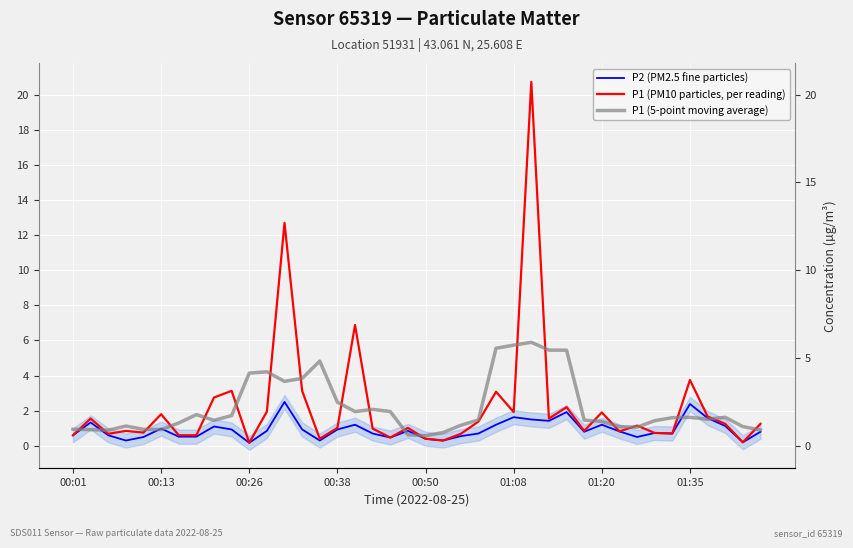

What is the difference between the maximum and minimum values in the P1 (5-point moving average) series?

5.3